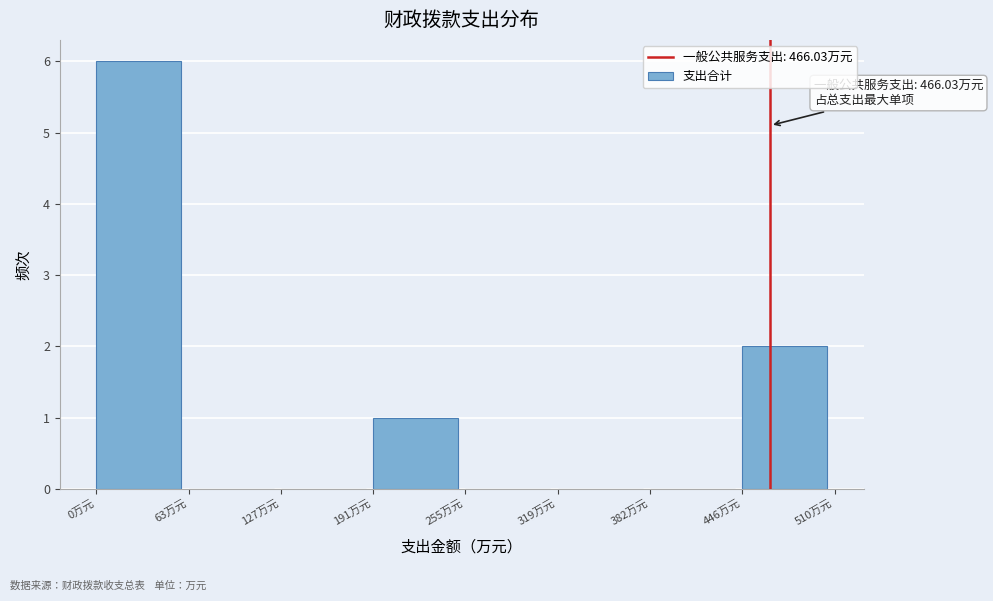

Over which range of the x-axis is the bar tallest?

0 to 60